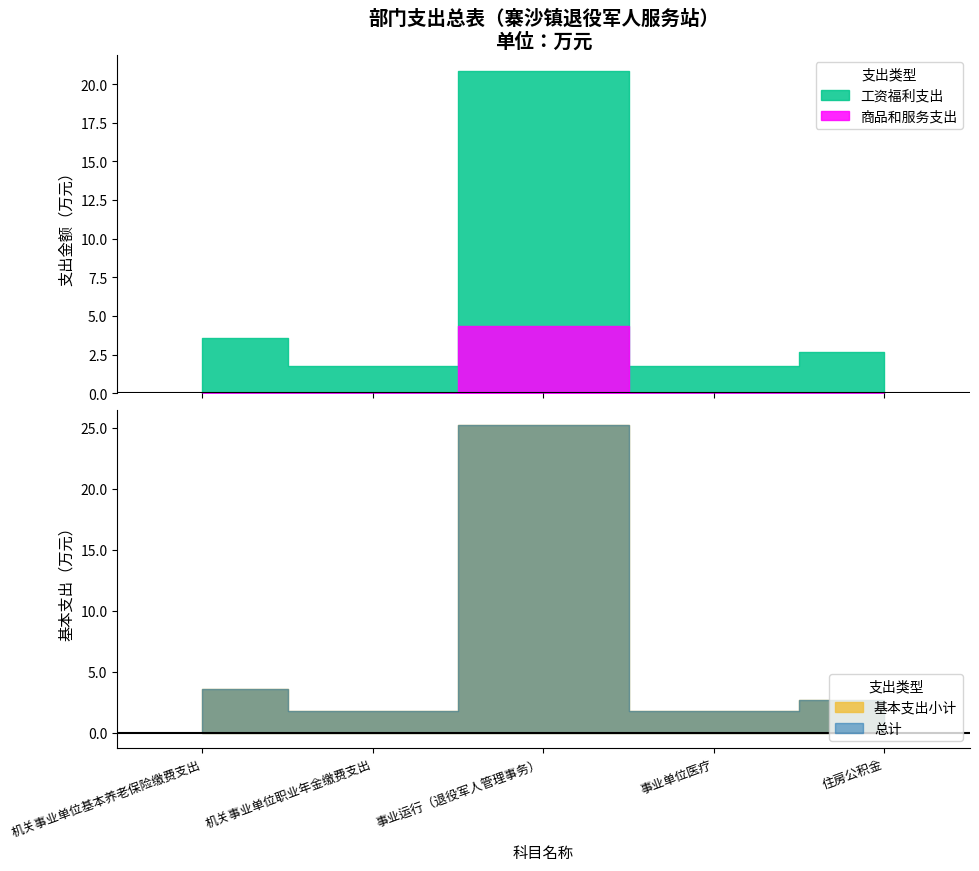

Which series has the widest spread of values?

总计